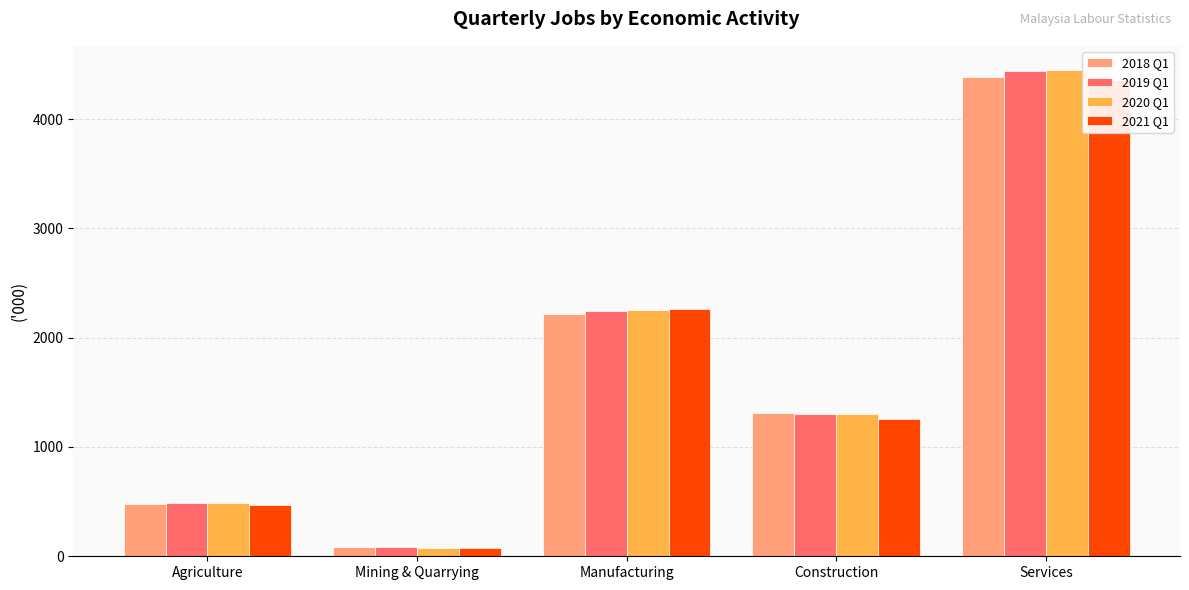

Which has a higher value, Manufacturing or Services?

Services